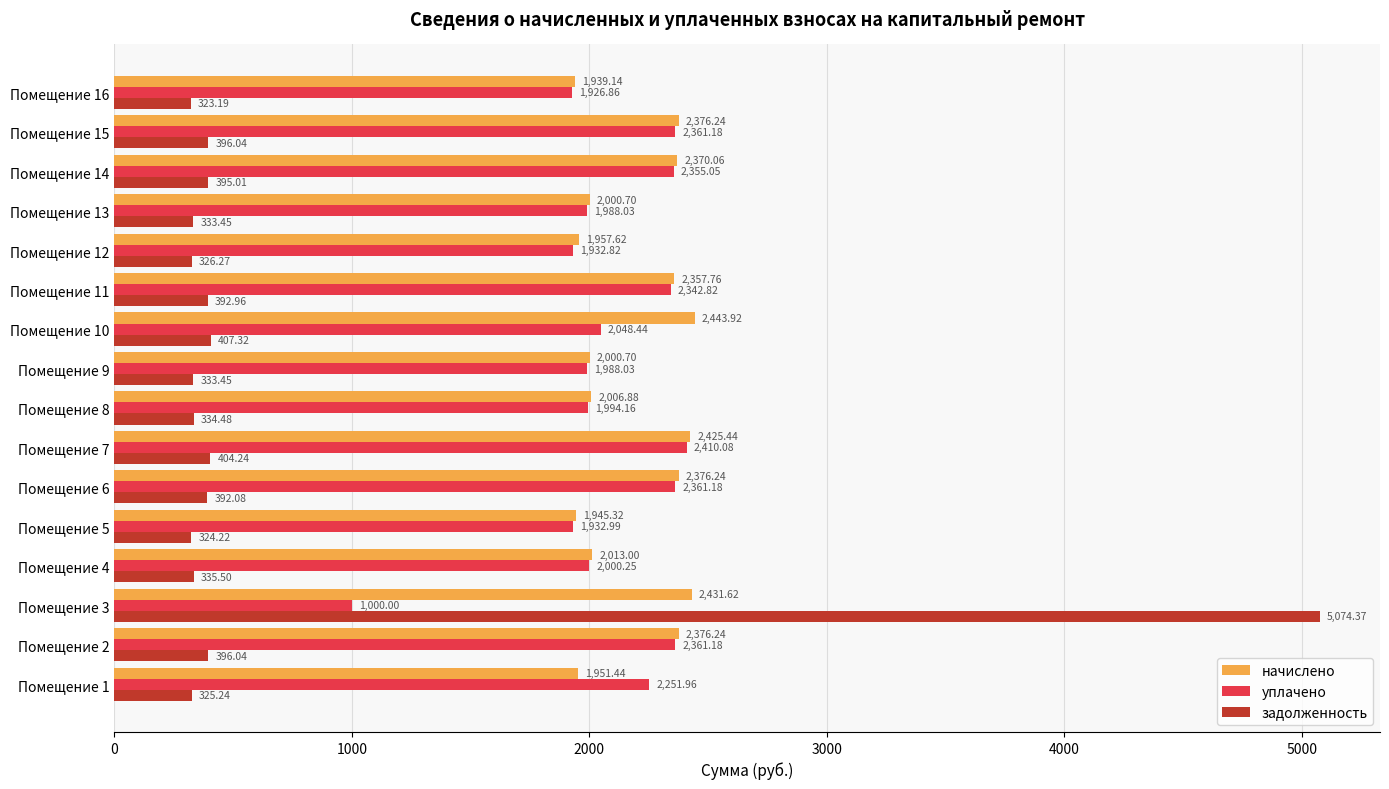

What is the average value of the уплачено series?

2078.4